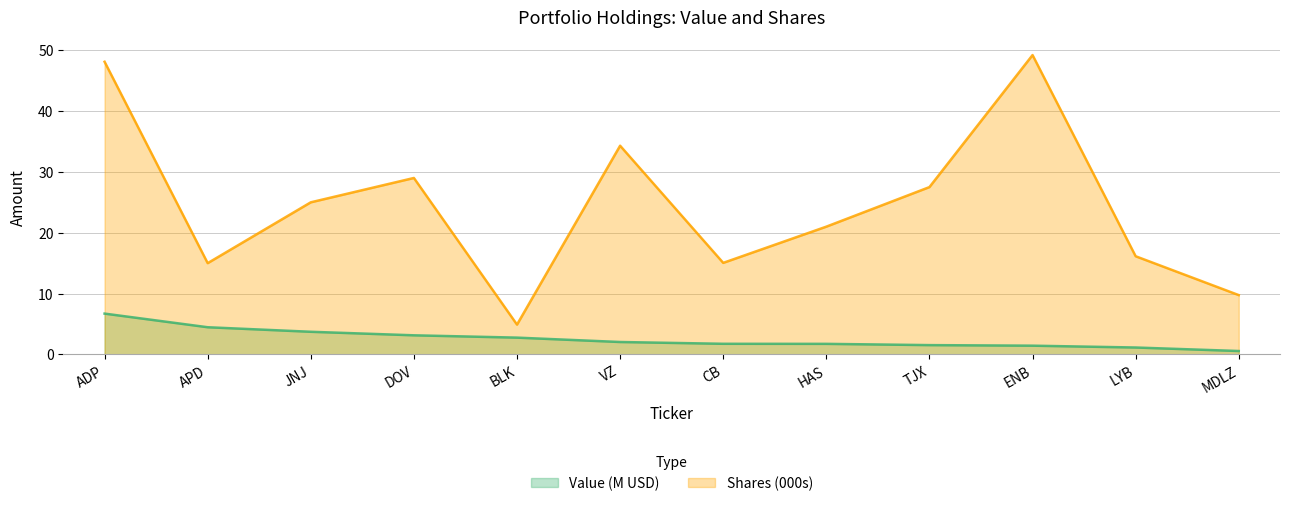

Rank the series by their average value, from lowest to highest.

Value (M USD), Shares (000s)